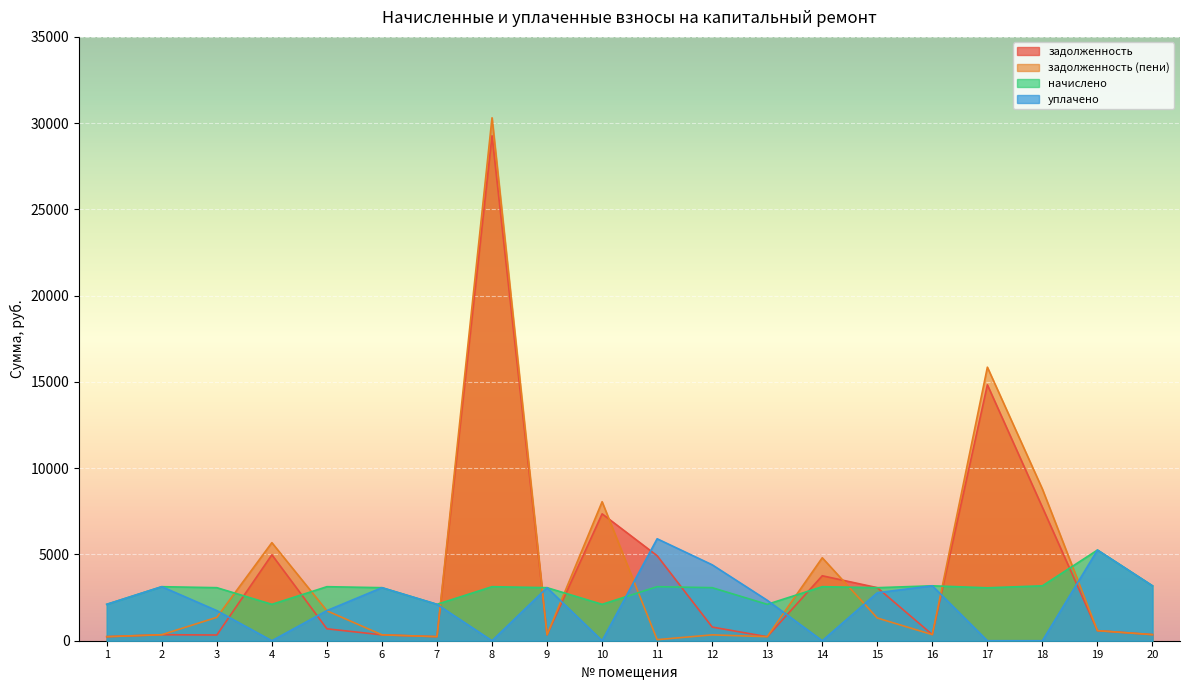

What is the value of the задолженность (пени) point at the 1st from the left?

234.4